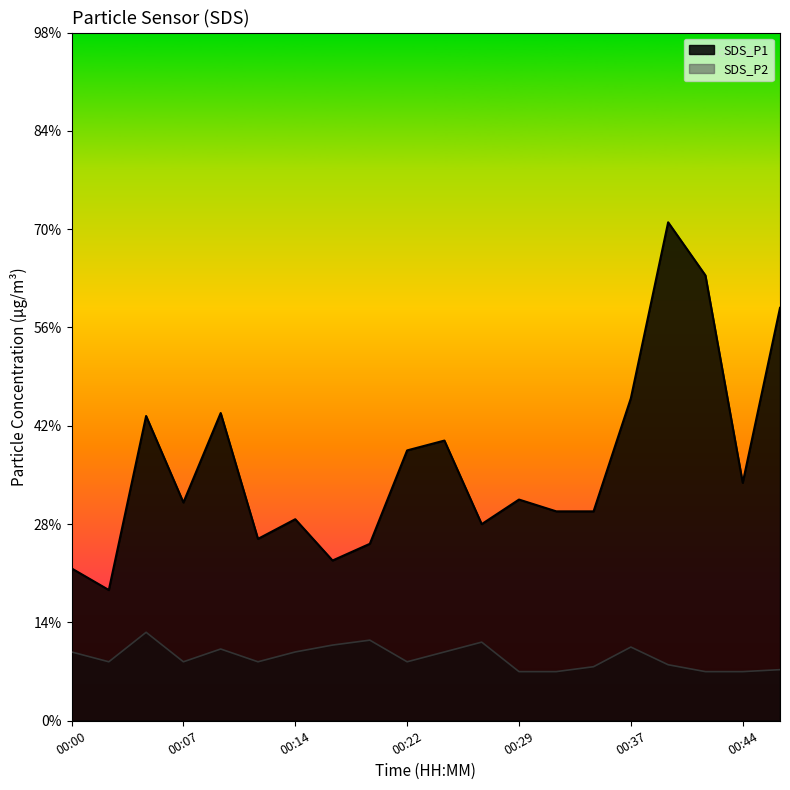

True or false: SDS_P1 and SDS_P2 intersect in this chart.

False